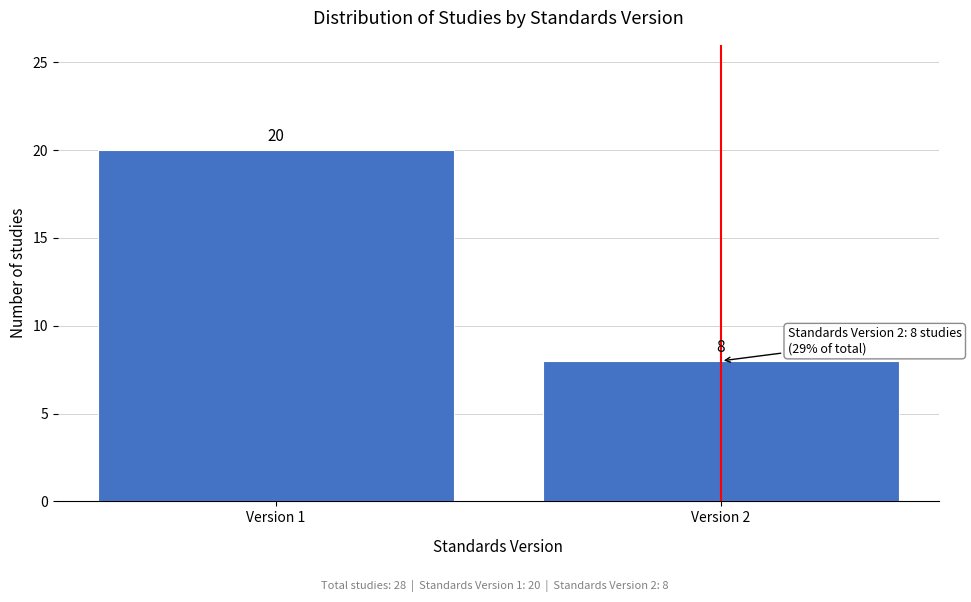

Reading right to left, what are all the values shown in this chart?

Version 2=8	Version 1=20